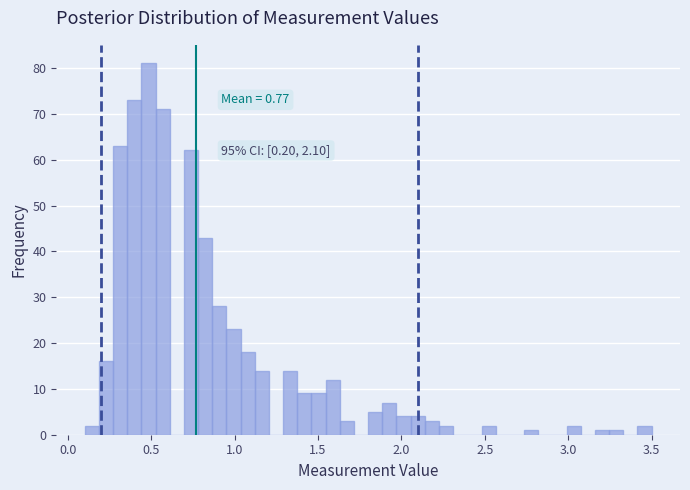

Read against the x-axis, roughly where is the centre of the tallest bar?

0.50